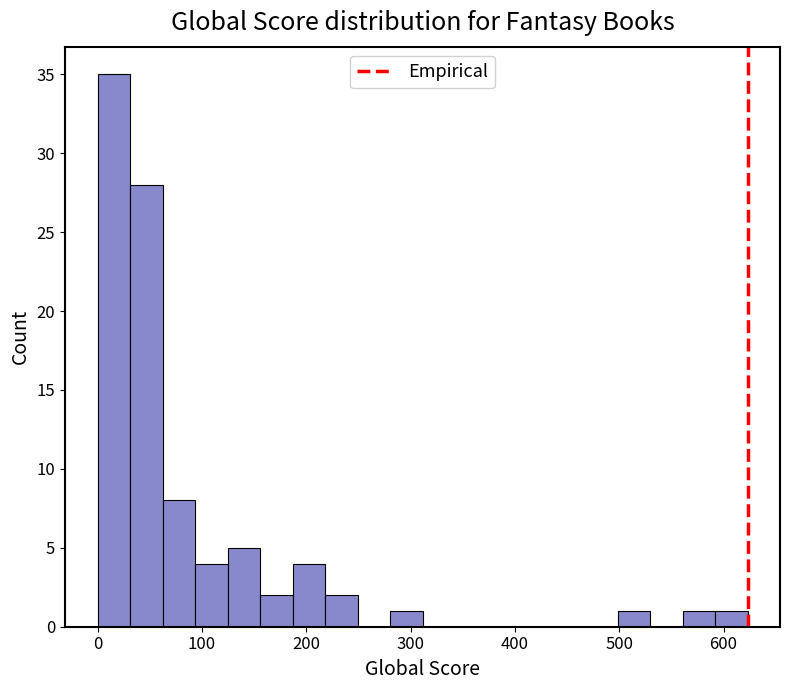

Read against the x-axis, roughly where is the centre of the tallest bar?

20